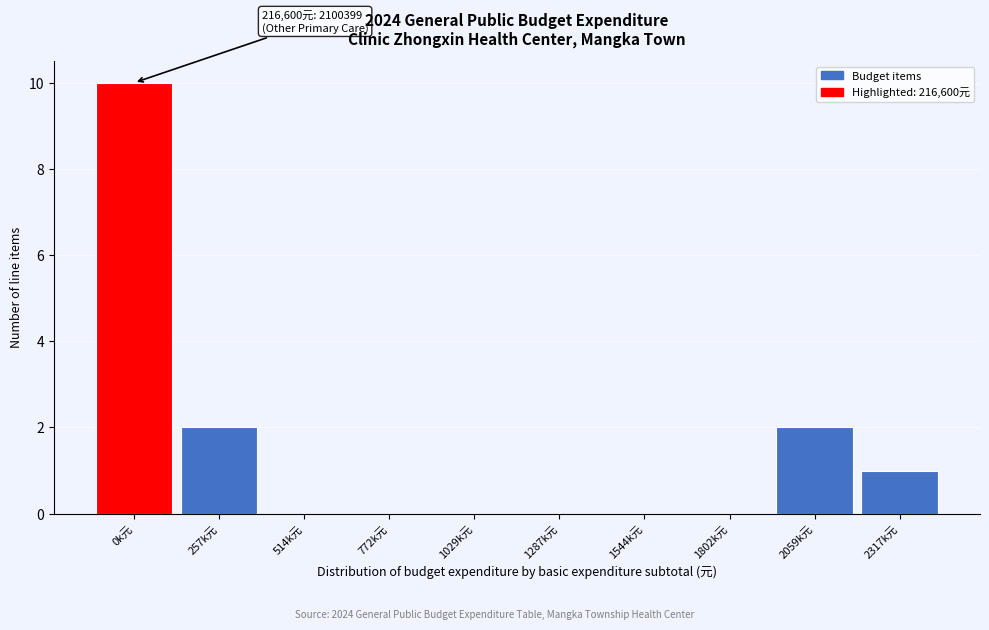

Reading right to left, transcribe all the data shown in this chart.

2317k元=1	2059k元=2	1802k元=0	1544k元=0	1287k元=0	1029k元=0	772k元=0	514k元=0	257k元=2	0k元=10